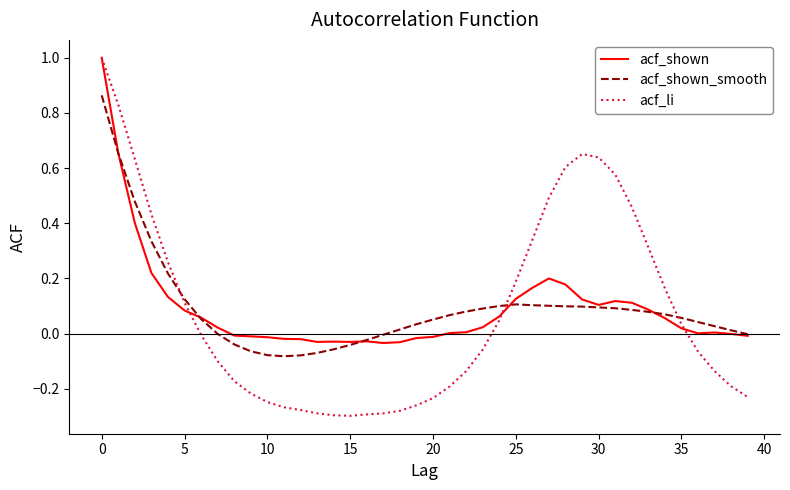

What are all the series names shown in the legend?

acf_shown, acf_shown_smooth, acf_li